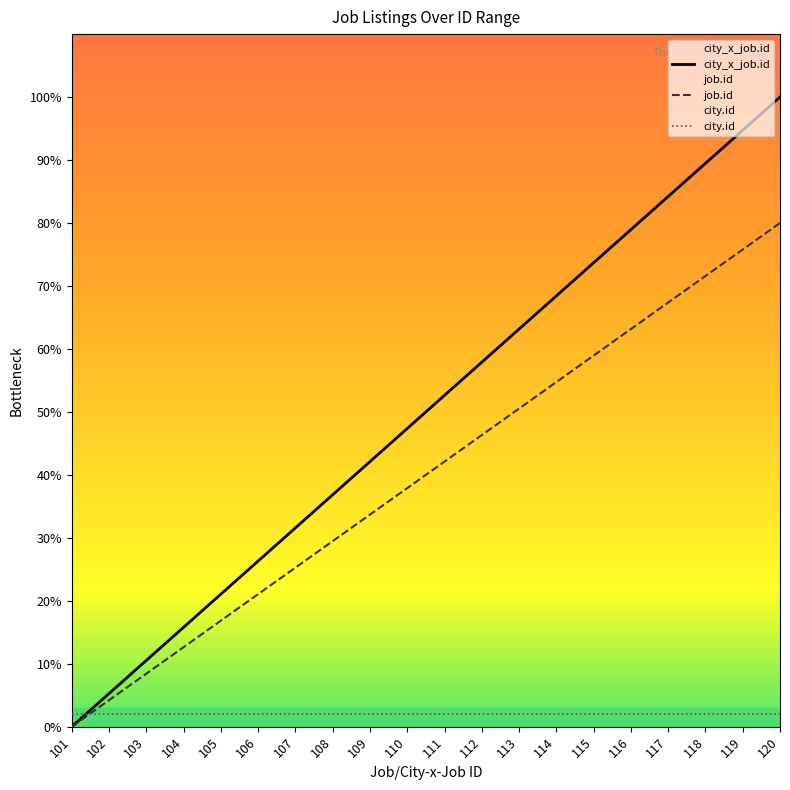

Is the value of city_x_job.id at 113 greater than the value of job.id at 109?

Yes